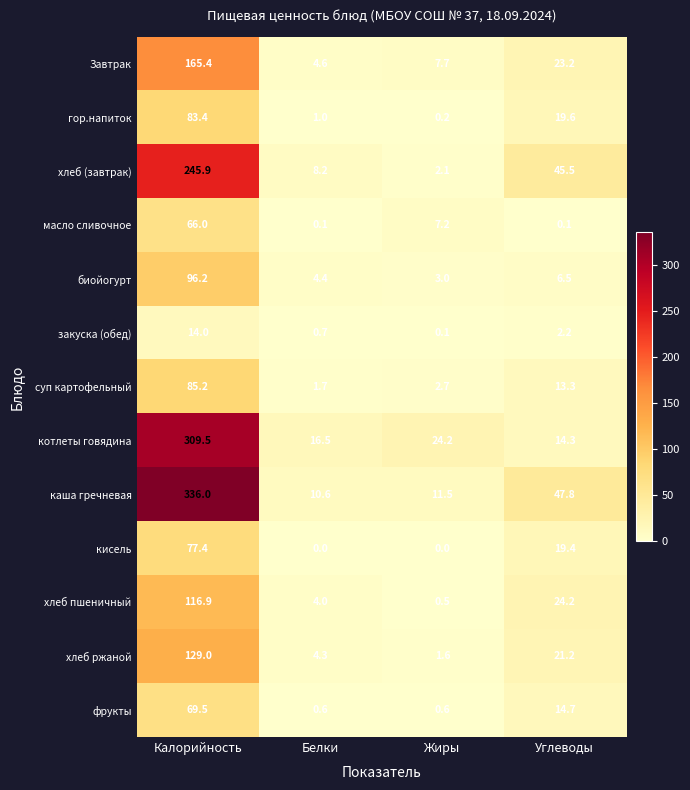

How many data points does each series have?

4